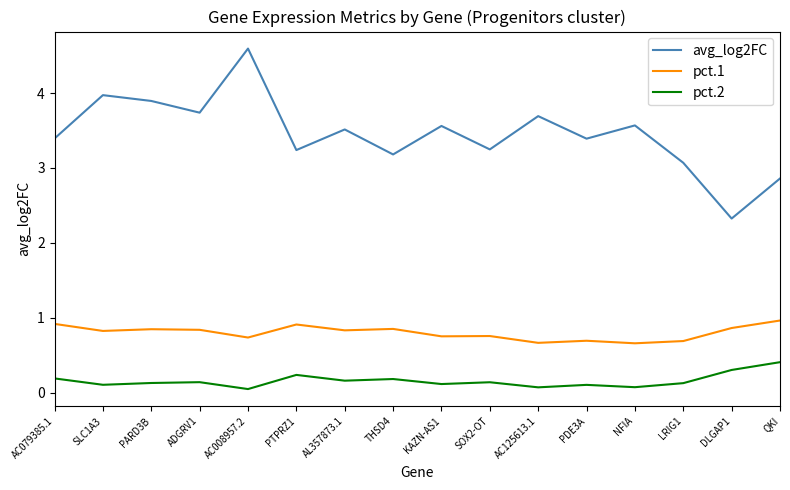

Is it true that pct.1 equals 0.8 at AL357873.1?

True